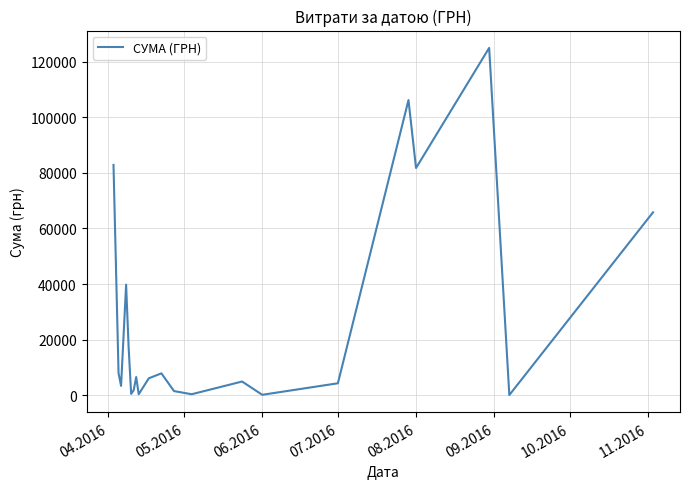

What is the greatest value displayed?

124904.8